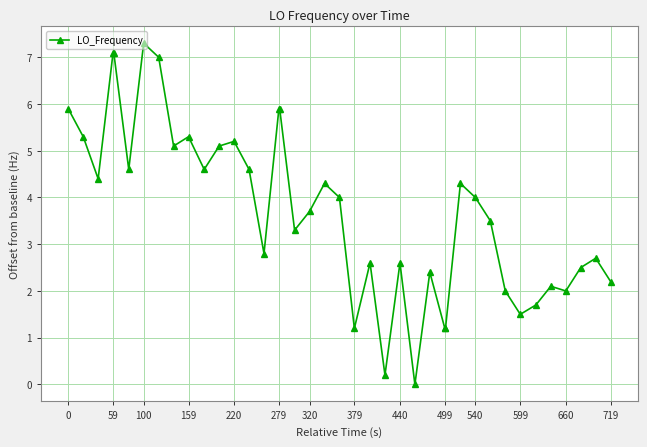

What is the greatest value displayed?

7.3